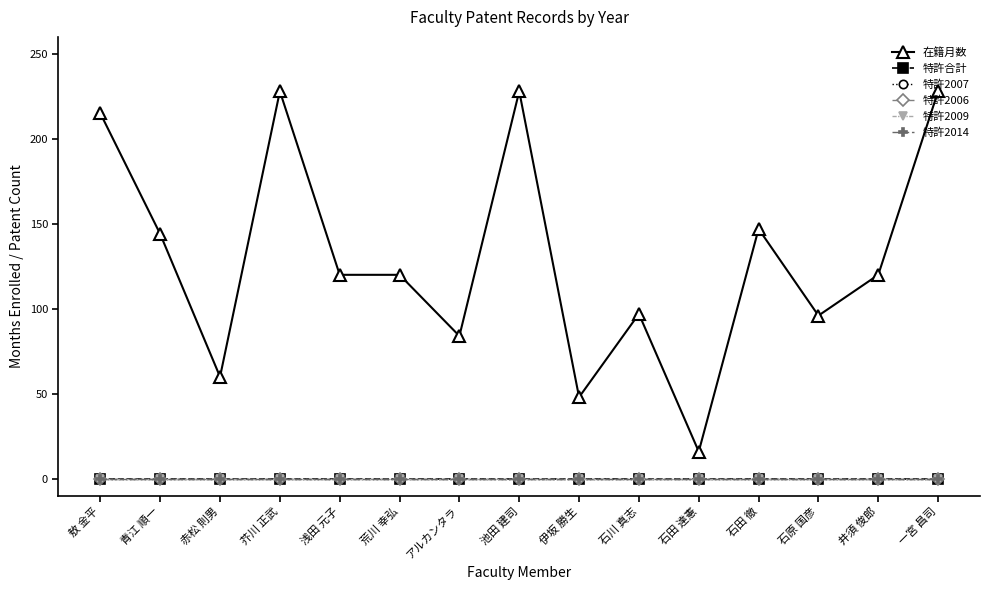

In 在籍月数, how many points are lower than both neighbors (excluding endpoints)?

5